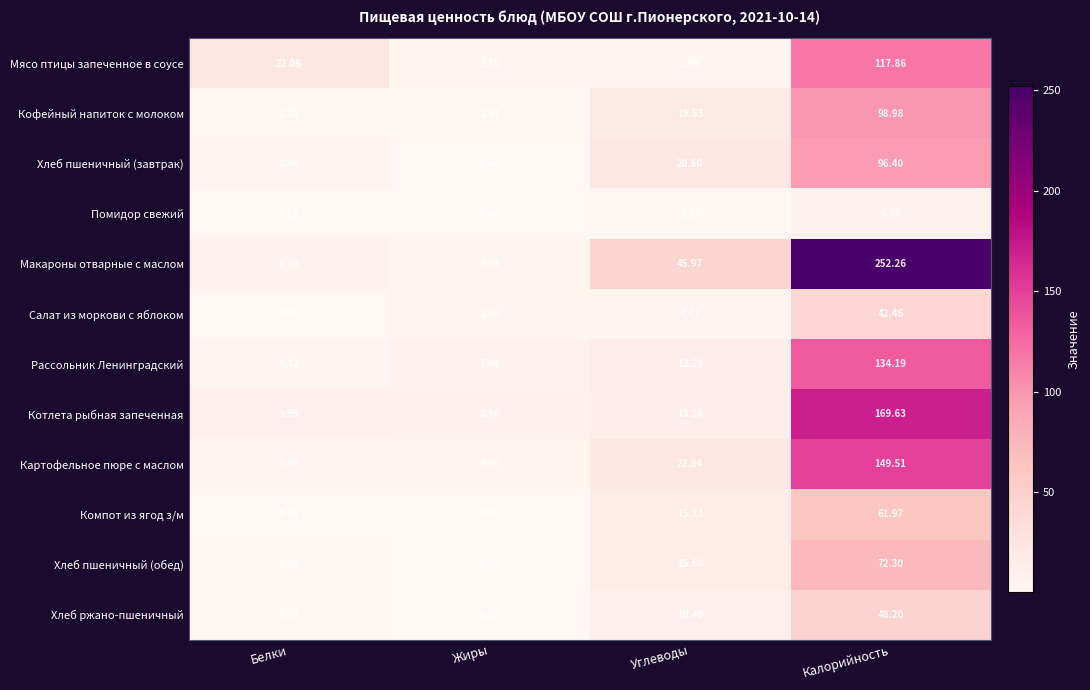

Which series changed the most between Белки and Углеводы?

Макароны отварные с маслом